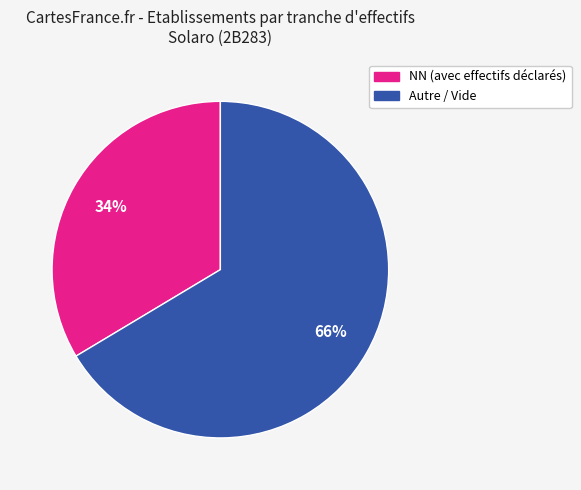

To the nearest percent, what is the average slice percentage?

50%